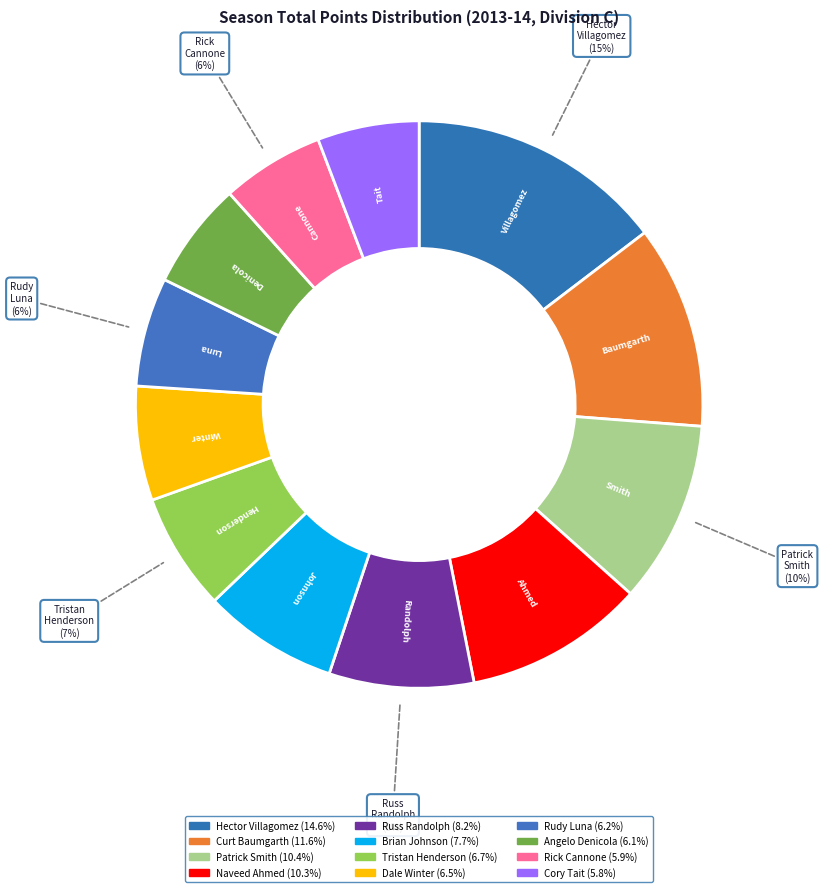

True or false: Tristan Henderson accounts for 7% of the total.

True